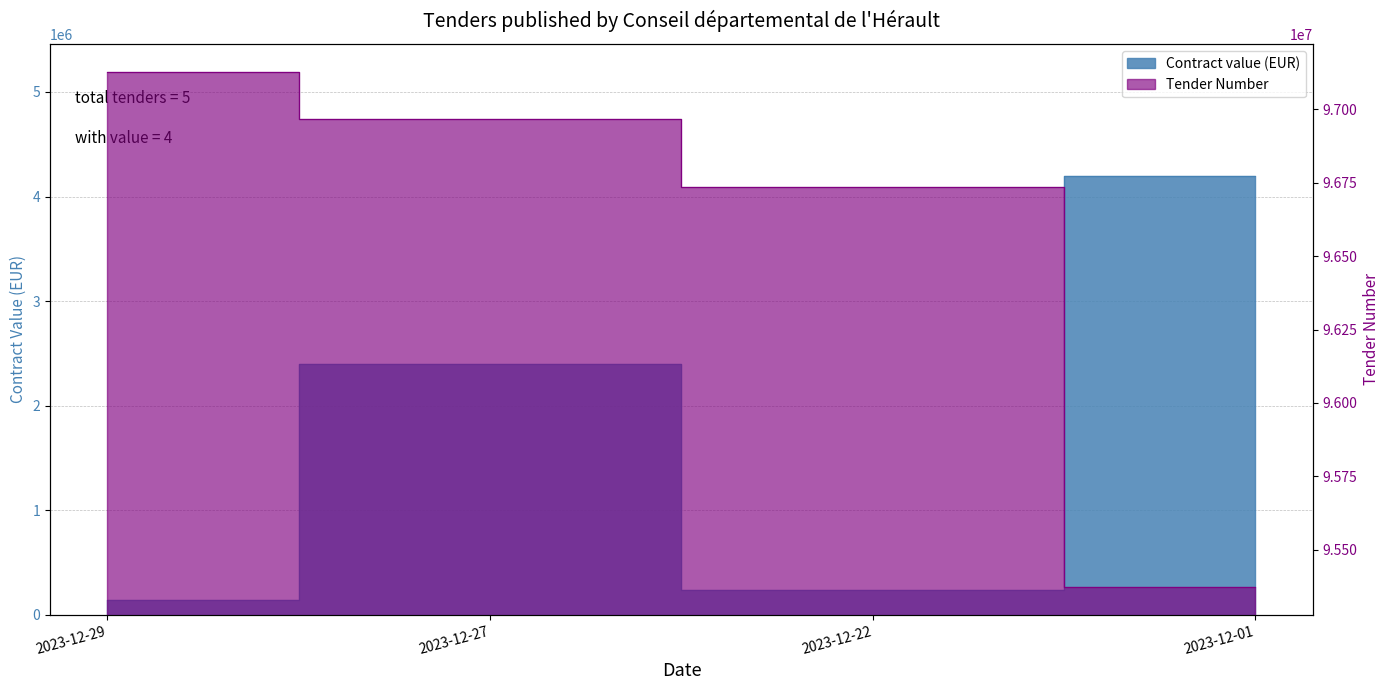

The value of Contract value (EUR) at 2023-12-27 is 2400000. True or false?

True